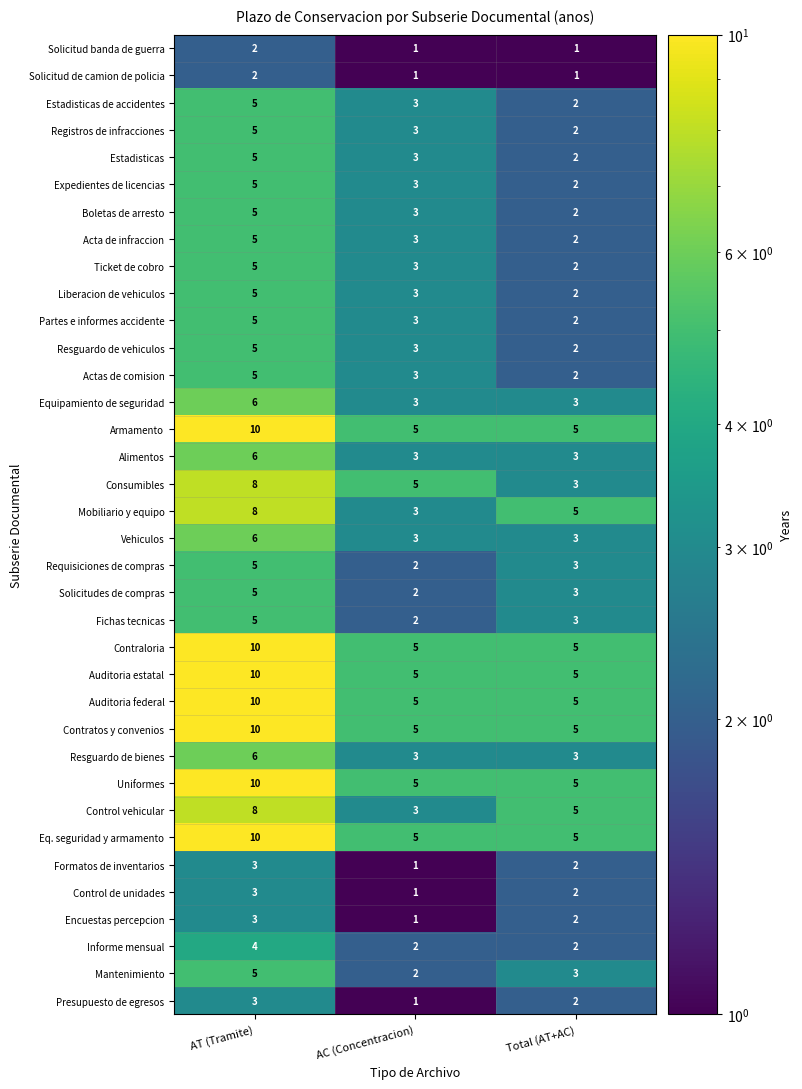

What is the difference between the highest and lowest values at AC (Concentracion)?

4